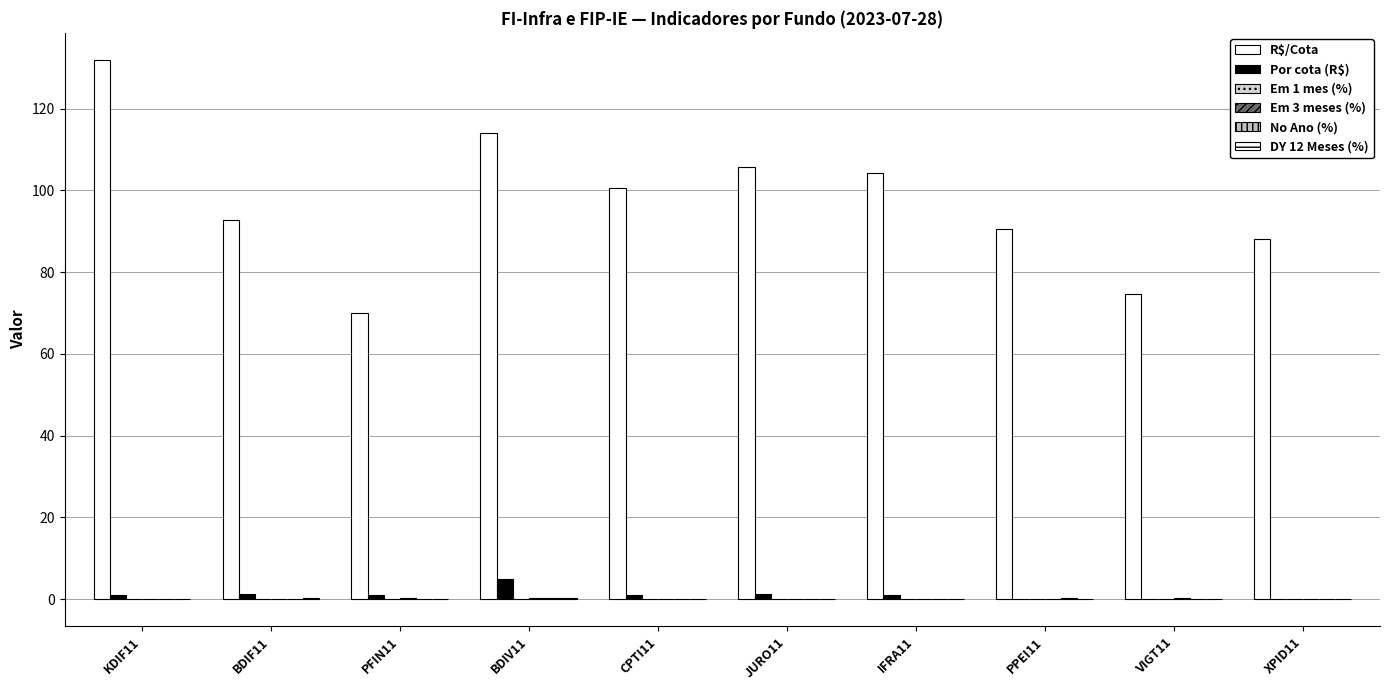

True or false: Em 3 meses (%) has a value of 0.1 at BDIF11.

True